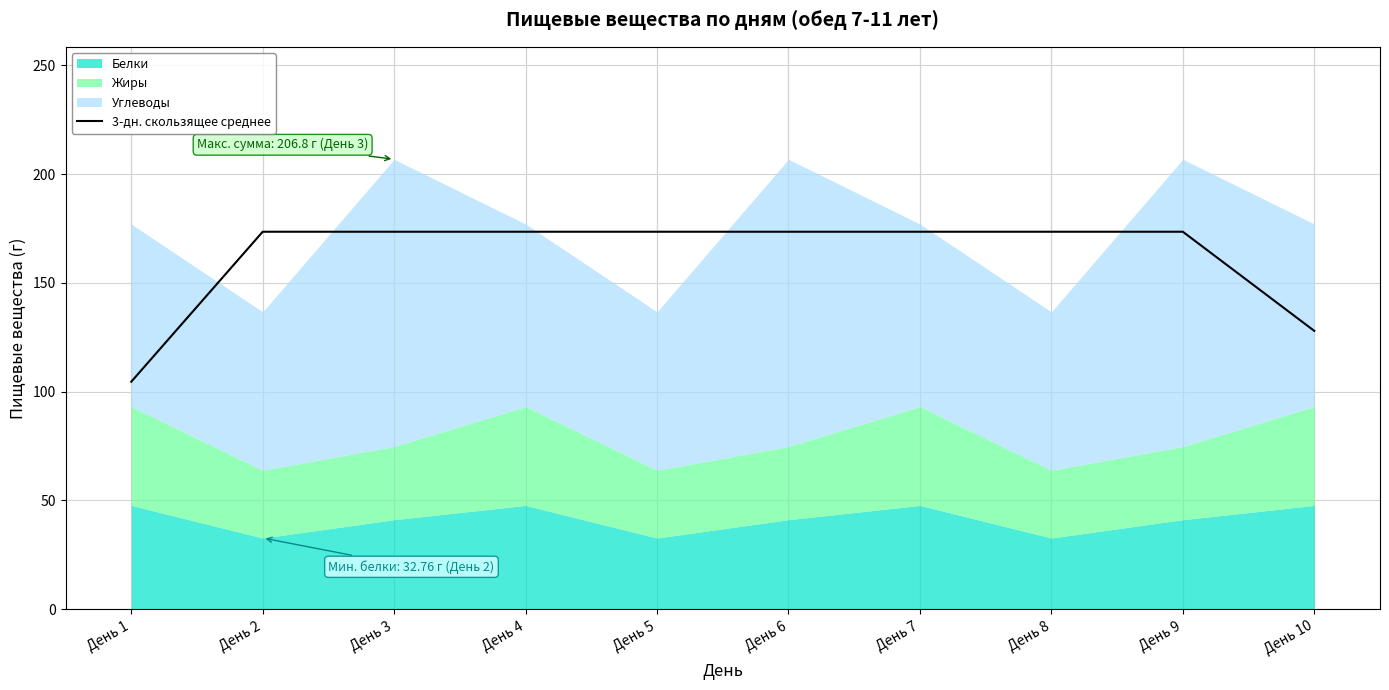

What is the minimum value shown in the chart?

104.6